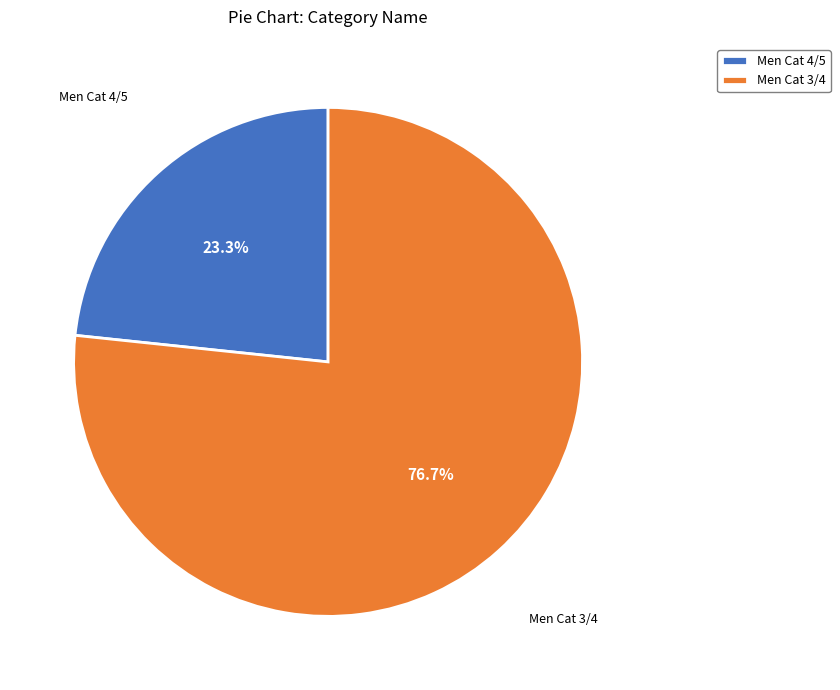

The Men Cat 4/5 slice represents 23% of the pie. True or false?

True